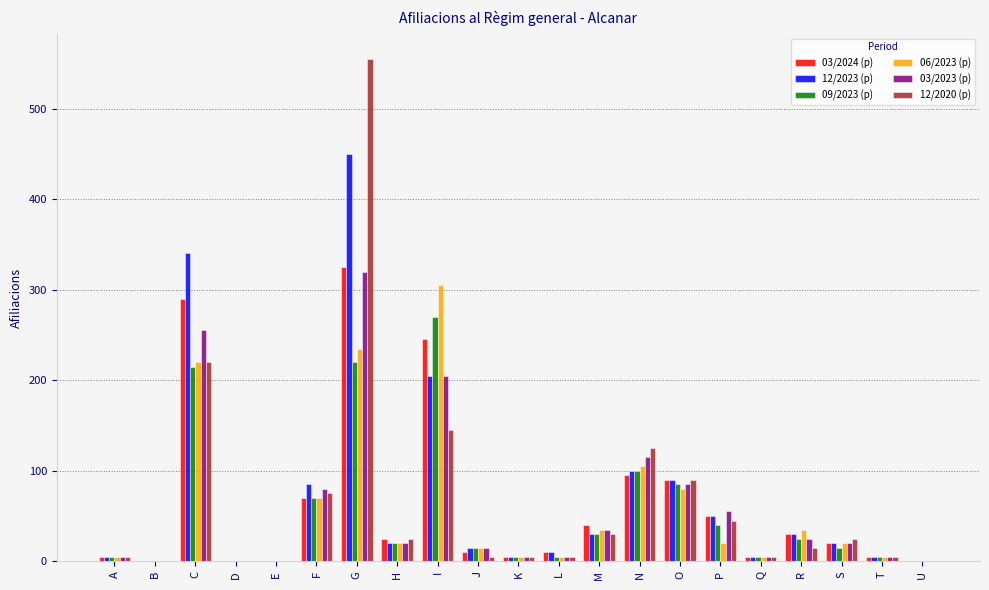

At which label does 03/2023 (p) reach its peak?

G